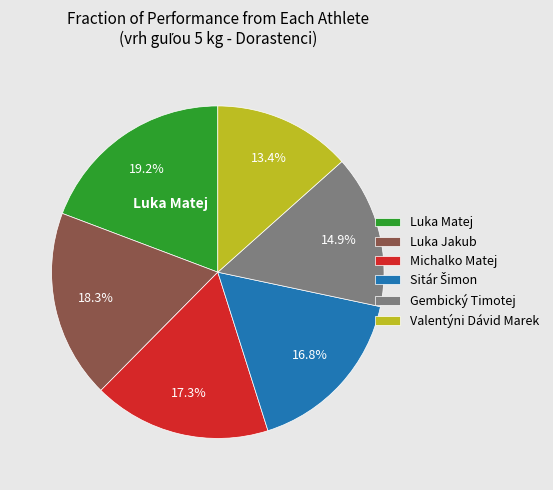

Does any single category account for the majority?

No